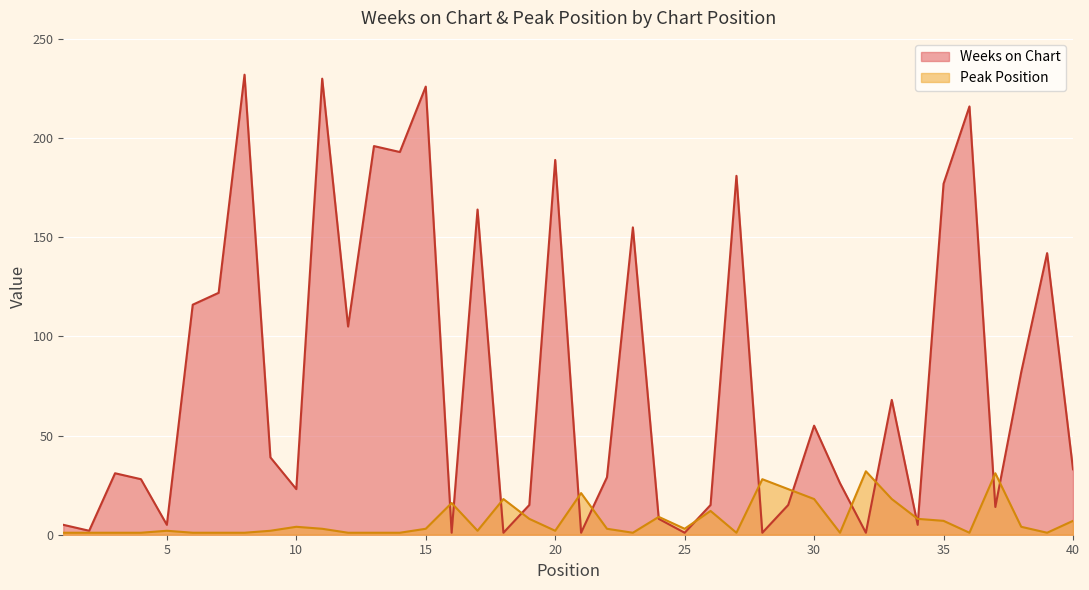

What is the total value across all series at 23?

156